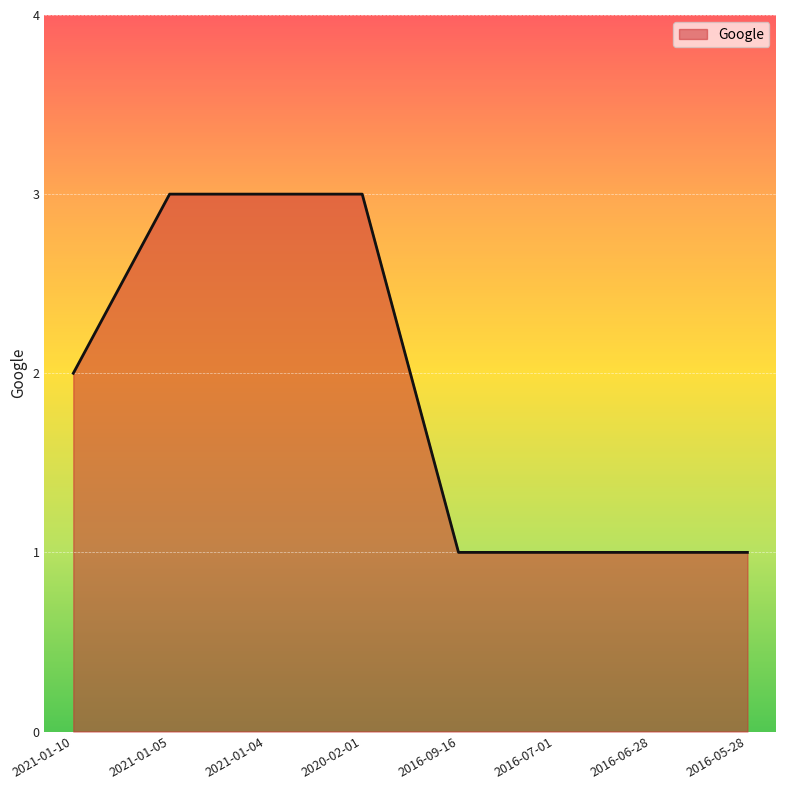

What is the difference between the maximum and minimum values?

2